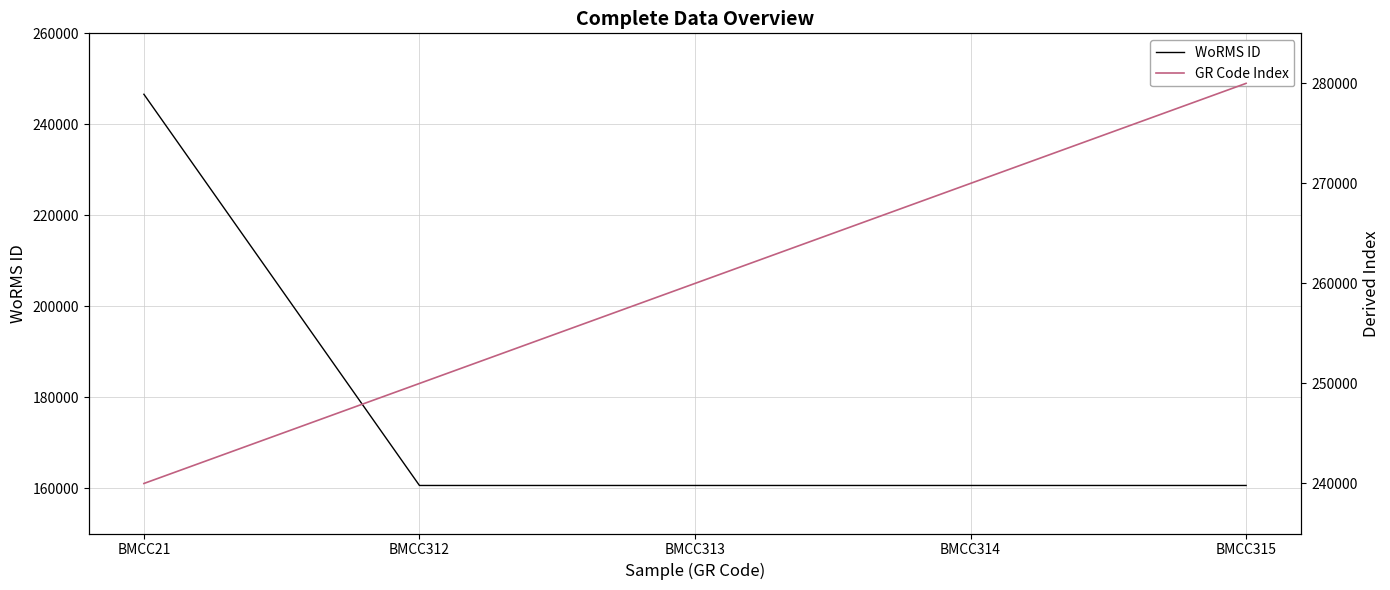

Between which two adjacent categories do GR Code Index and WoRMS ID first intersect?

BMCC21 and BMCC312